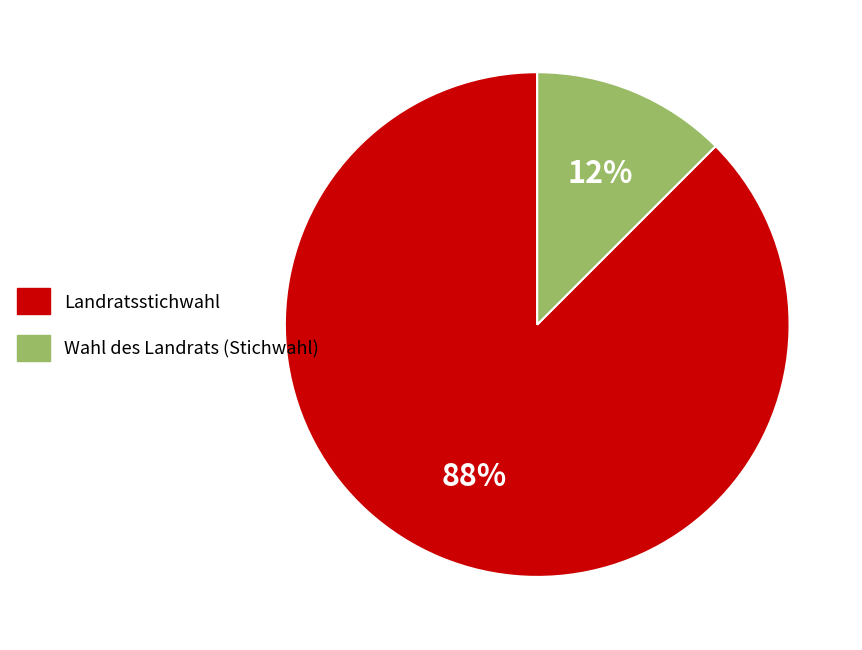

True or false: Landratsstichwahl accounts for 88% of the total.

True